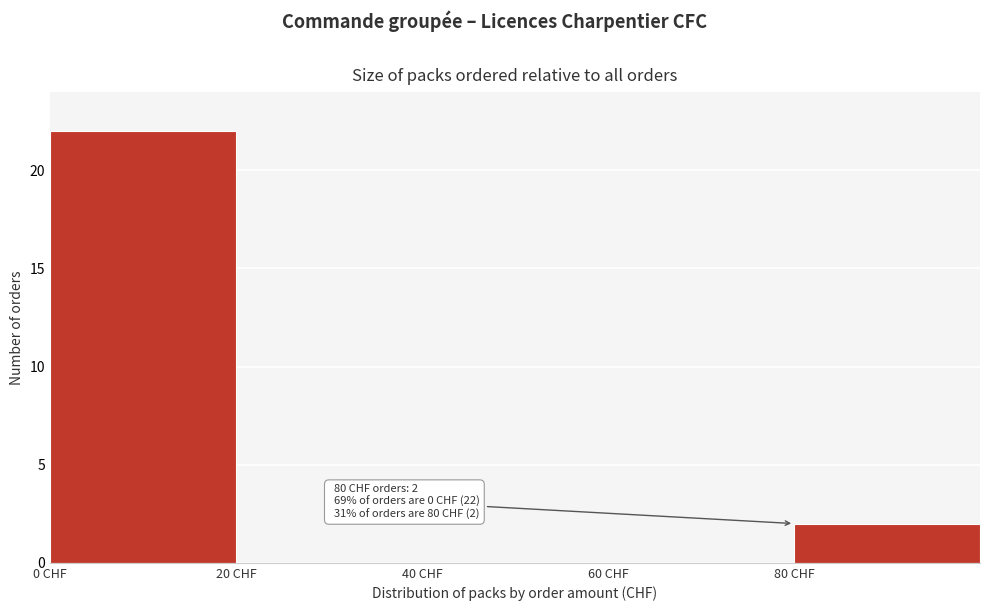

Which range on the x-axis has the tallest bar?

0 to 20